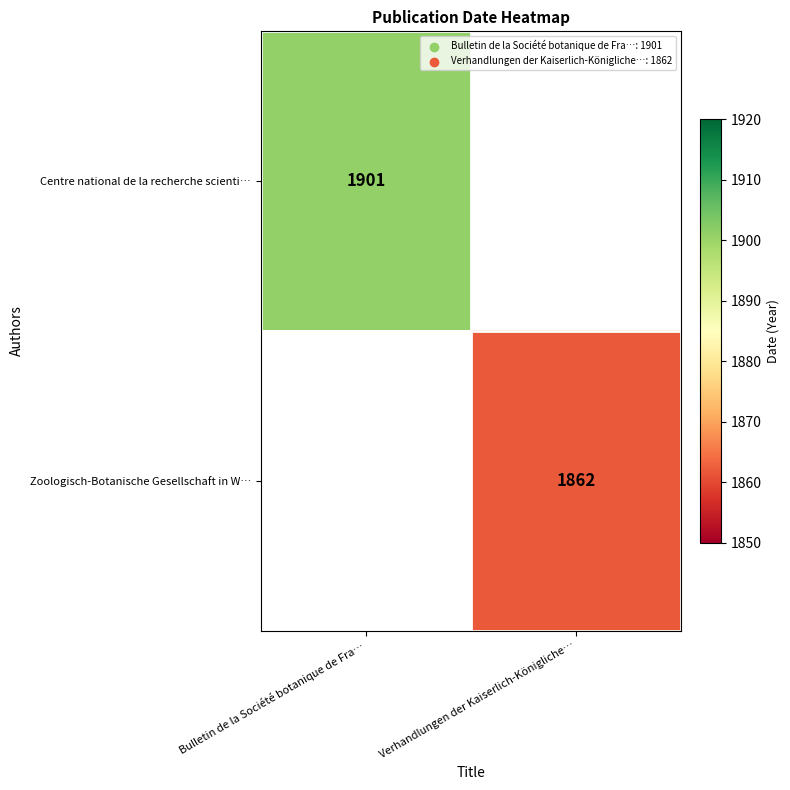

What is the smallest value displayed?

1862.0